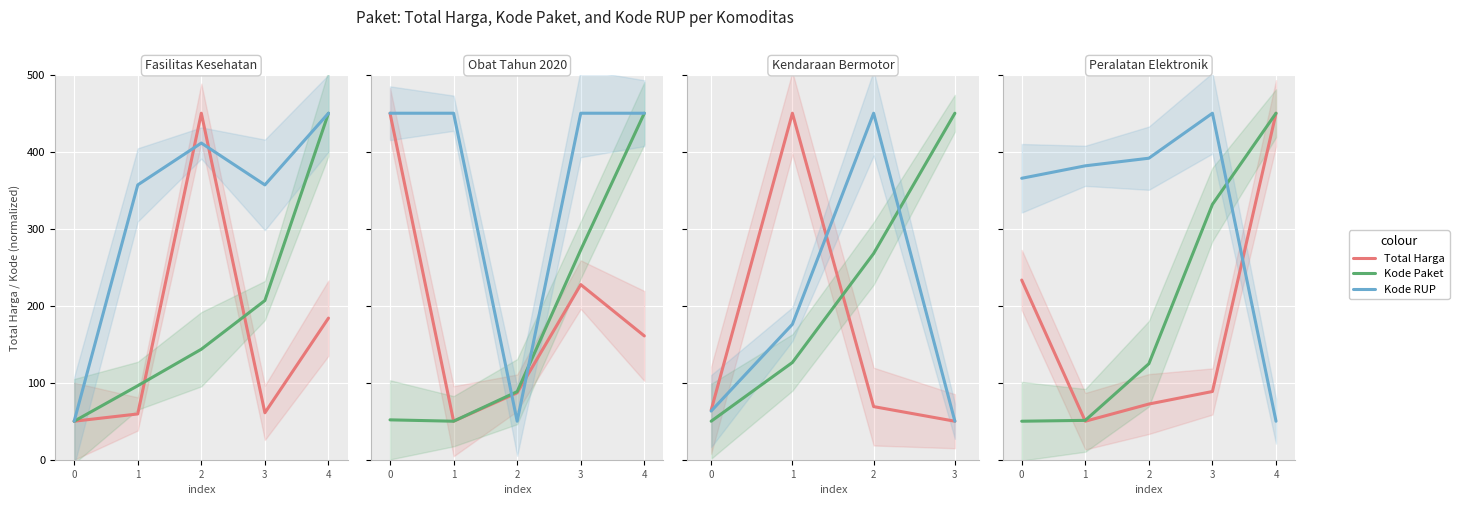

The Kode Paket series shows 331.6 at 3. True or false?

True